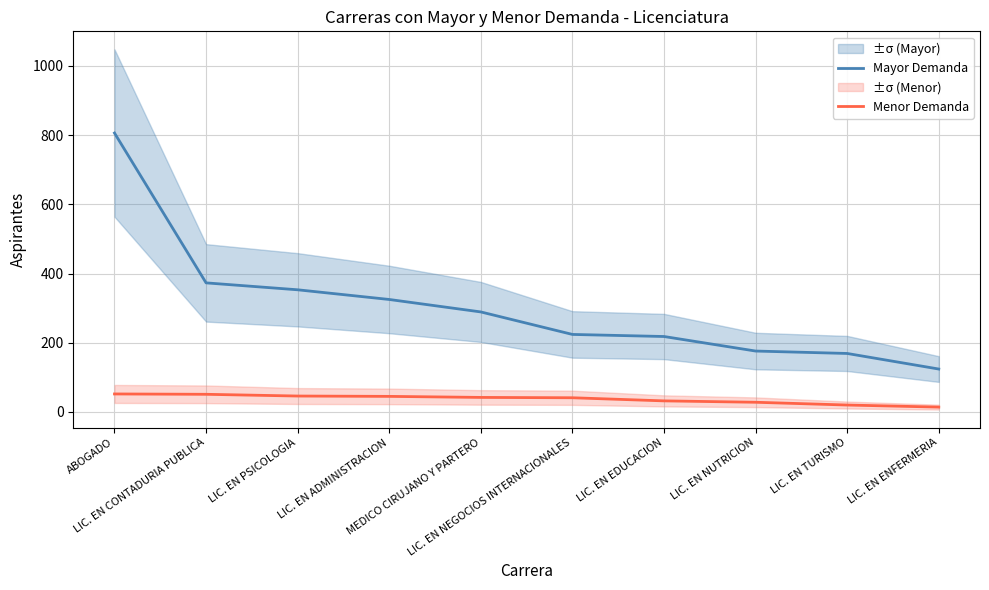

True or false: Mayor Demanda and Menor Demanda intersect in this chart.

False